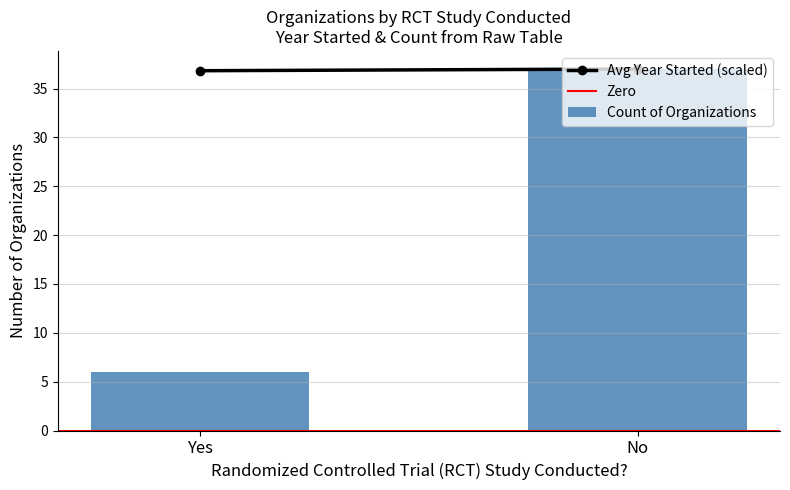

What is the difference between the maximum and minimum values?

31